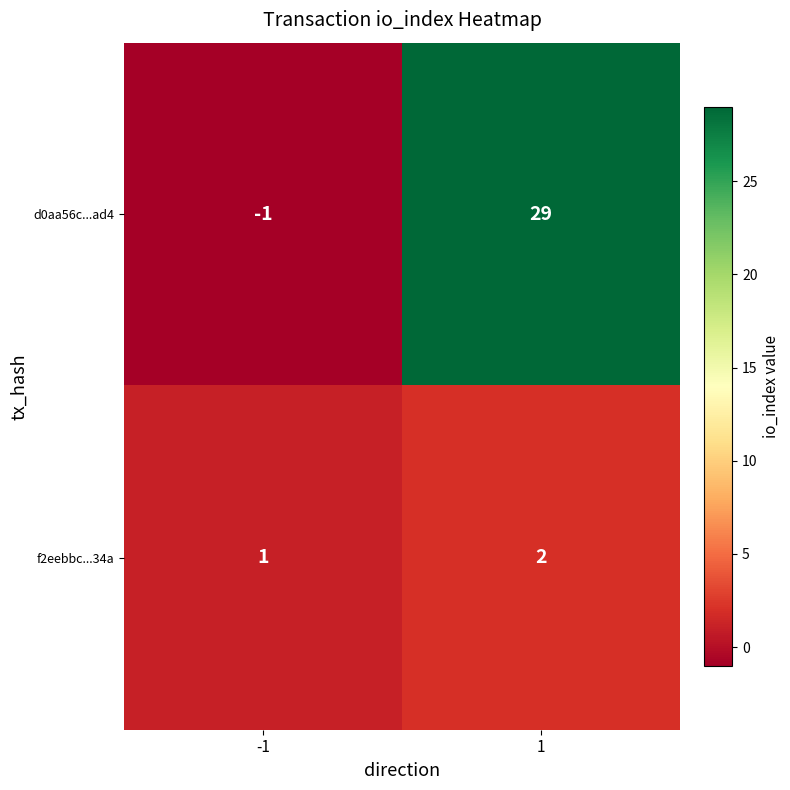

Reading left to right, list all the values displayed in this chart.

d0aa56c...ad4: -1	29
f2eebbc...34a: 1	2